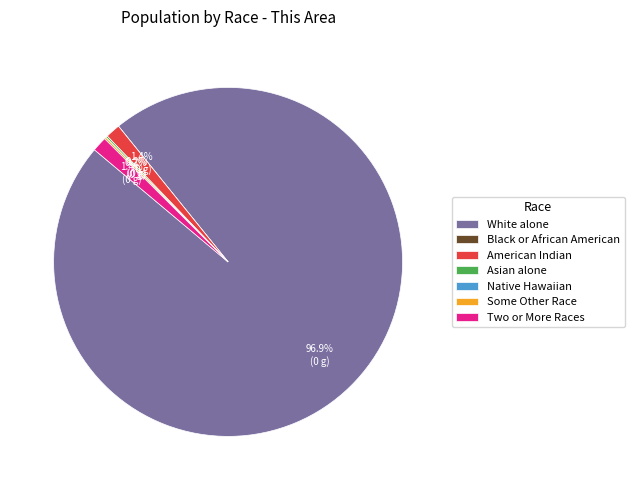

What portion of the pie excludes American Indian?

98.6%